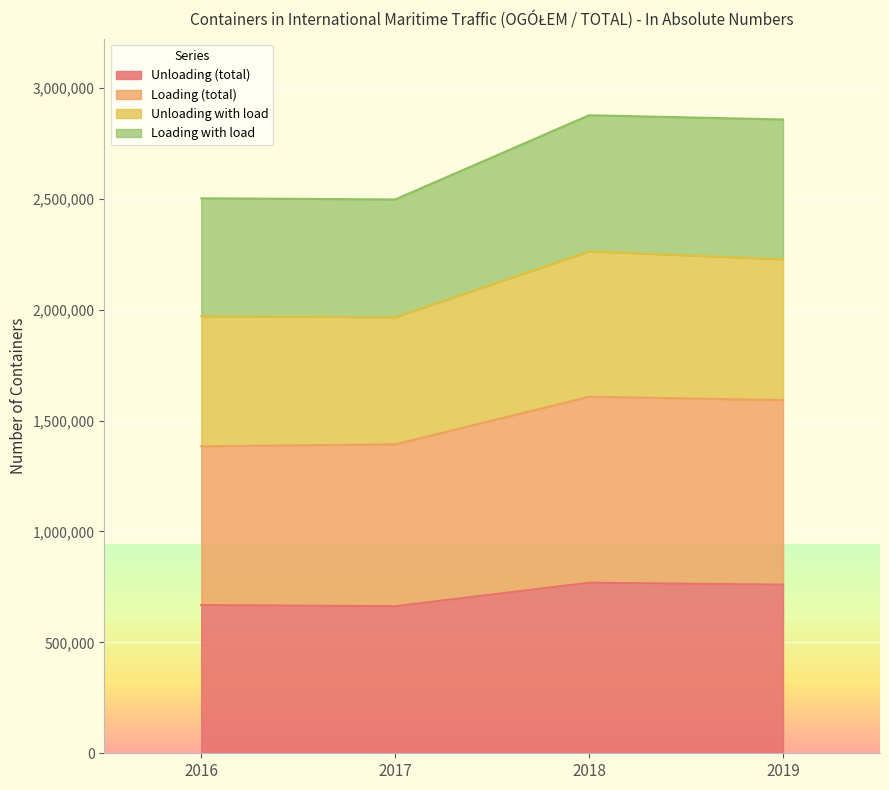

Does the chart display data point markers on the line(s)?

No